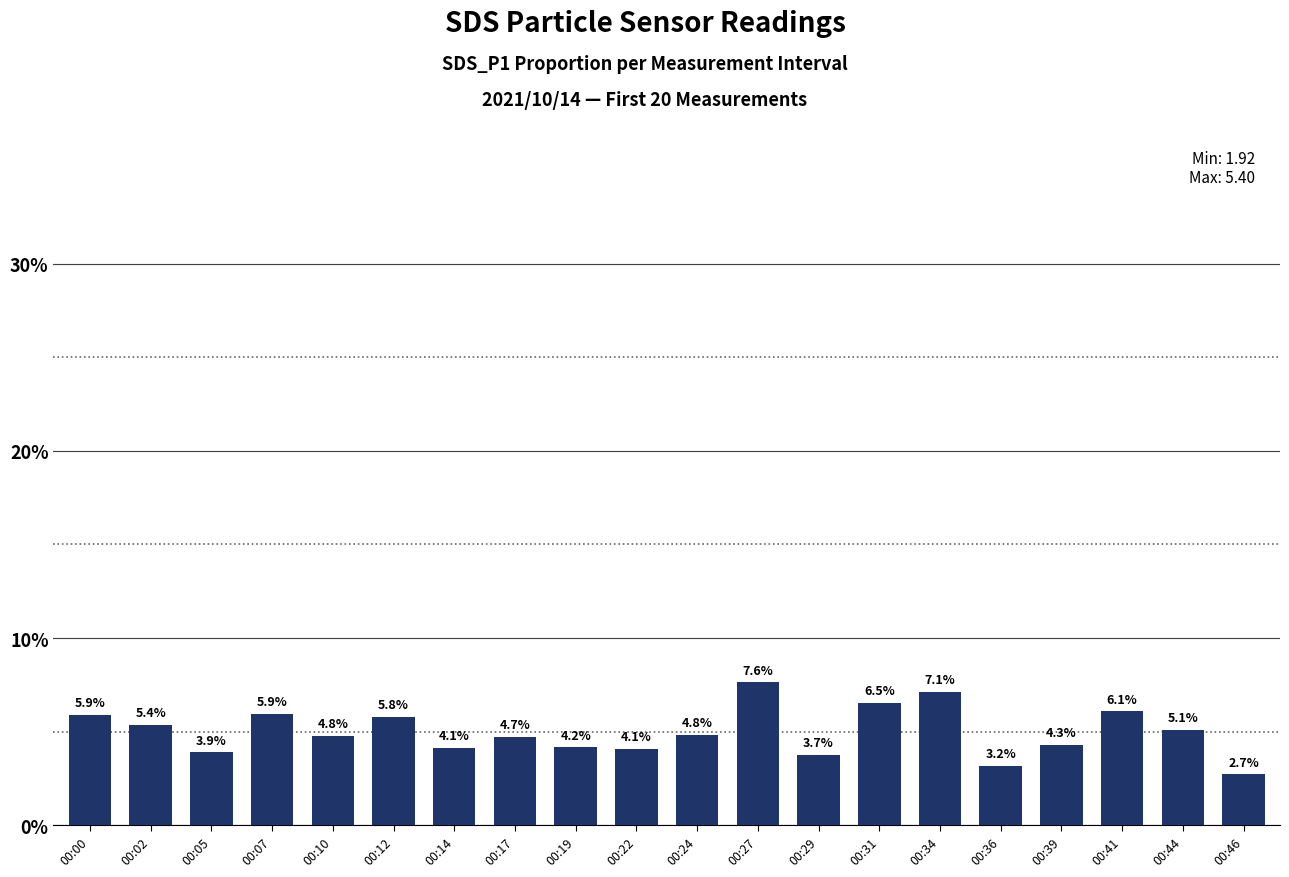

At which category does the chart reach its peak across all series?

00:27